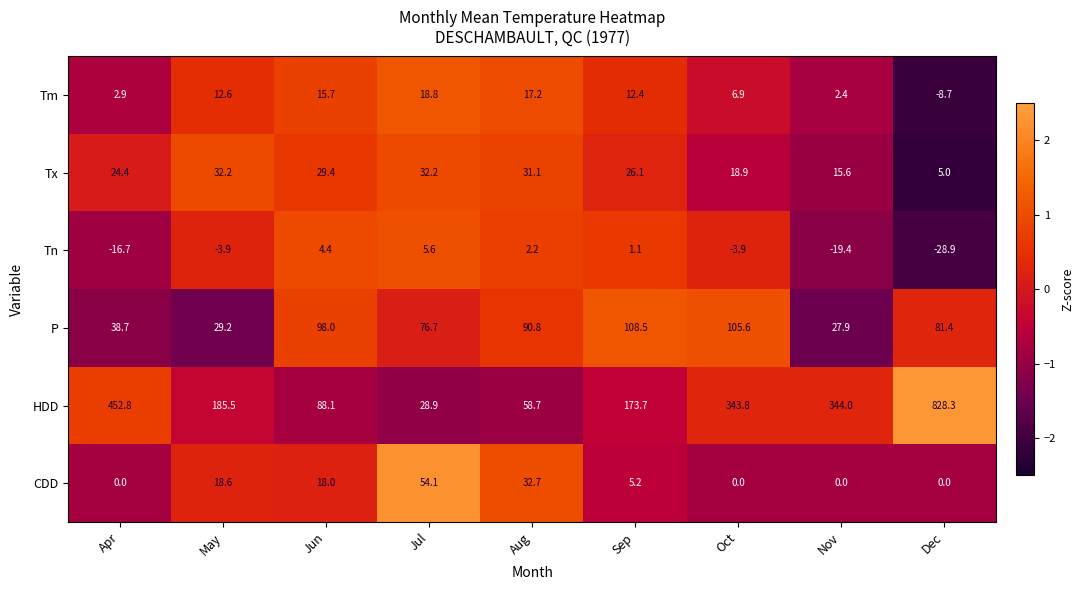

At which category does the chart reach its peak across all series?

Dec